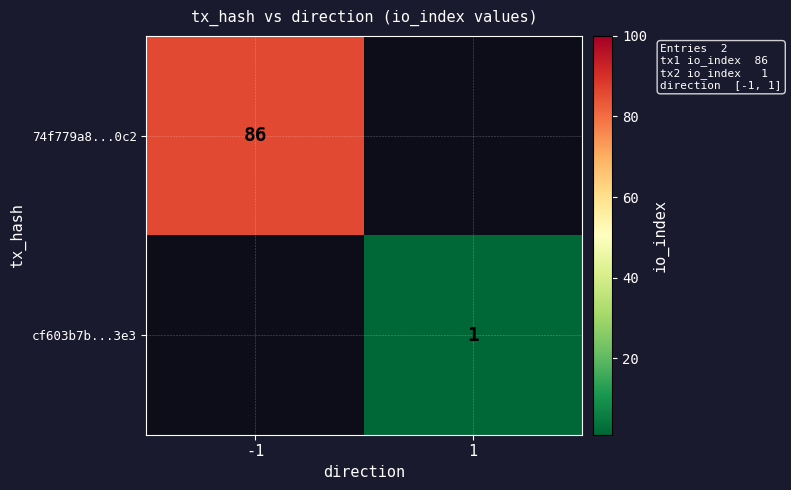

Is it true that 74f779a8...0c2 equals 132 at -1?

False